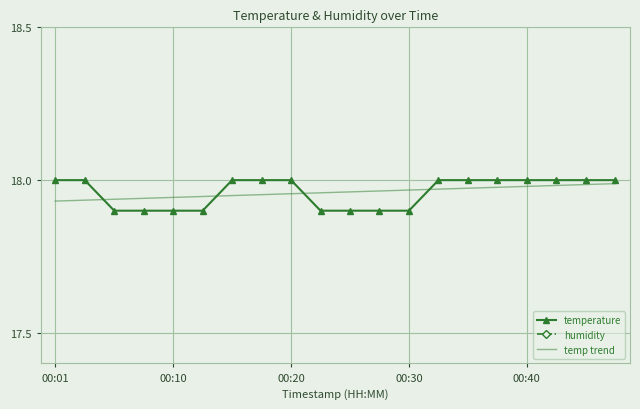

The value of temperature at 00:01 is 18.0. True or false?

True